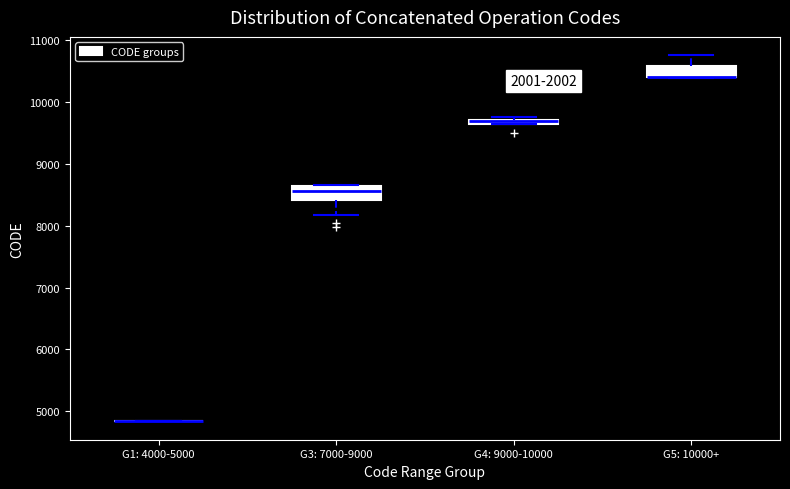

Where is the upper edge of the box for G4: 9000-10000 on the y-axis? The values are not printed on the chart, so give them approximately, as read against the axis.

9700